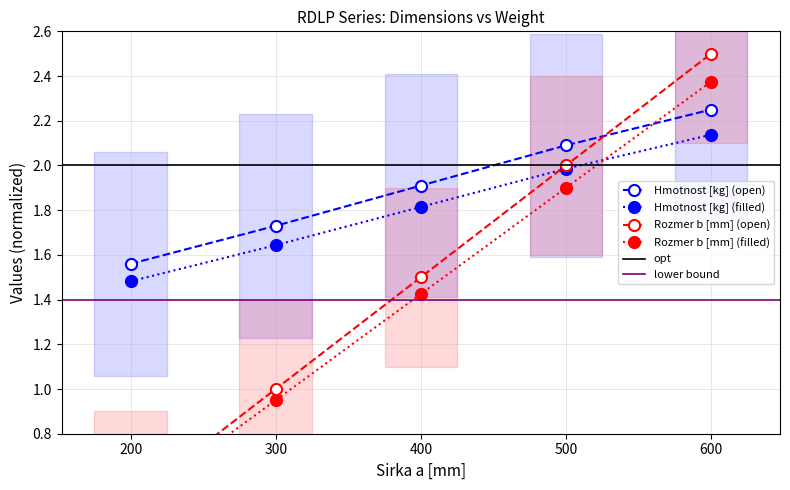

At how many categories does at least one series exceed 0?

5